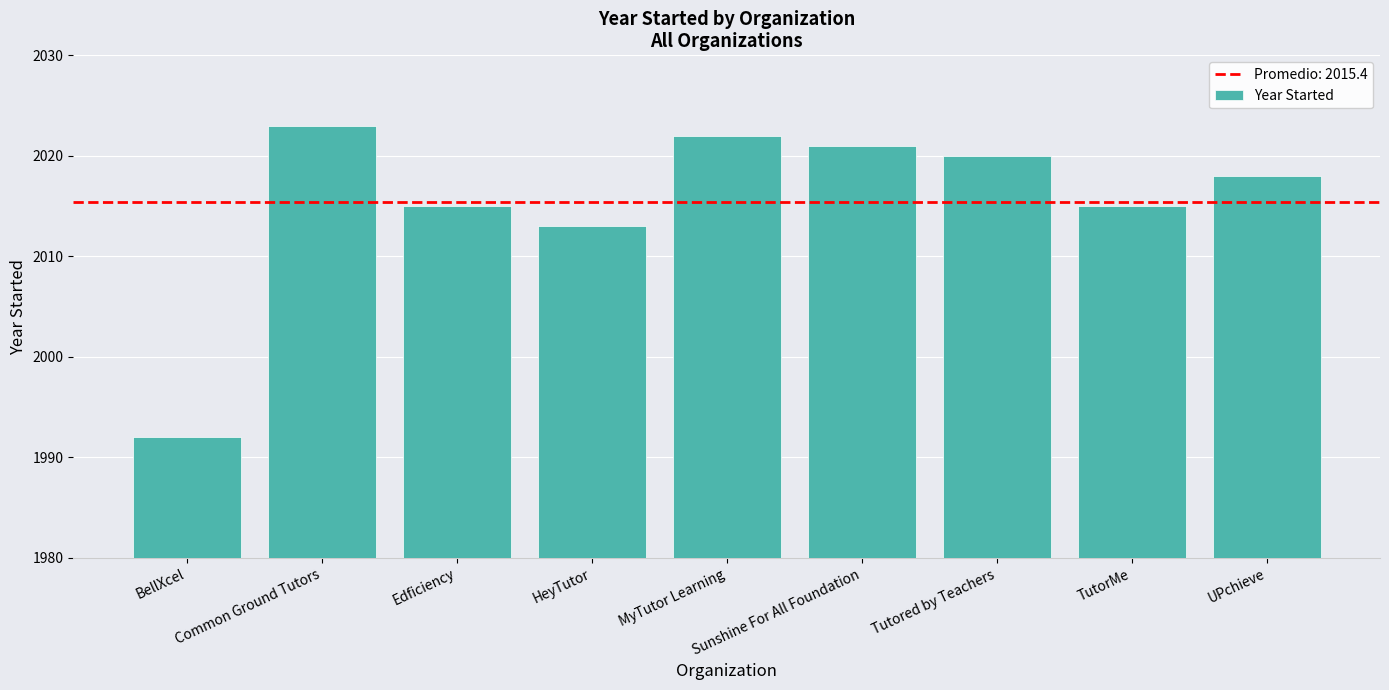

Is it true that the value at UPchieve is 2018?

True